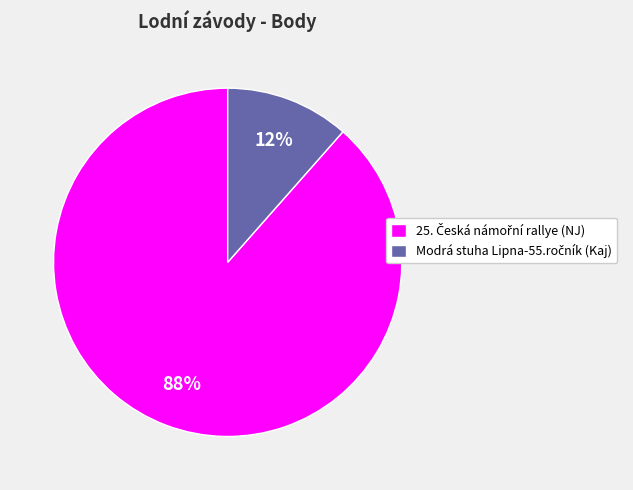

Count the number of slices in the pie.

2